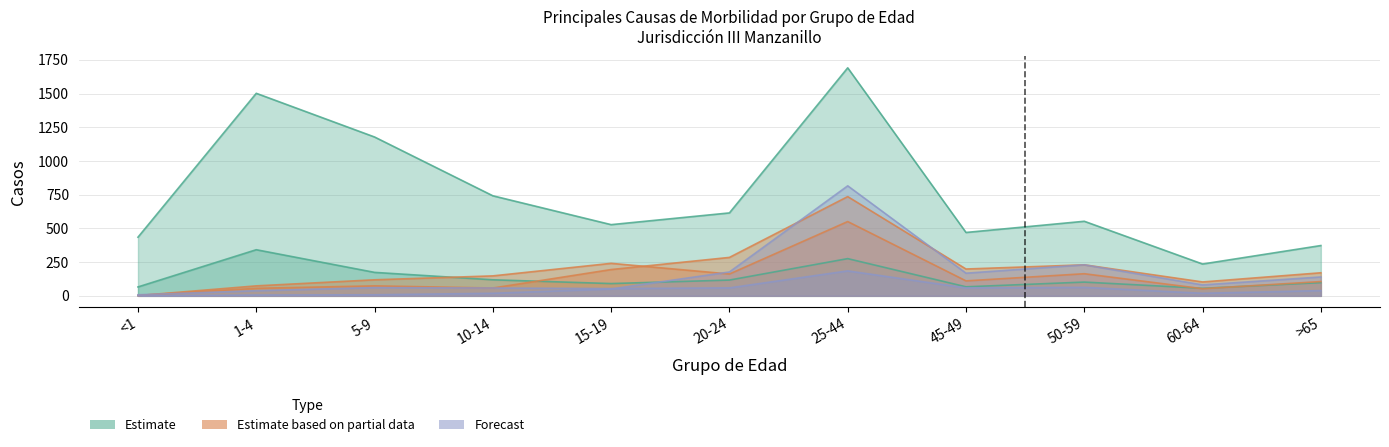

Reading left to right, transcribe all the data shown in this chart.

Infecciones respiratorias agudas: 435	1502	1178	742	528	615	1691	470	553	236	373
Infección de vías urinarias: 3	56	74	58	195	285	736	199	230	103	171
Intoxicación por picadura de alacrán: 2	74	119	148	241	162	551	111	164	53	106
Covid-19: 0	6	8	19	51	177	816	168	230	81	140
Infecciones intestinales: 66	342	174	119	91	117	276	67	102	56	98
Otitis media aguda: 8	38	61	58	54	59	185	59	63	19	39